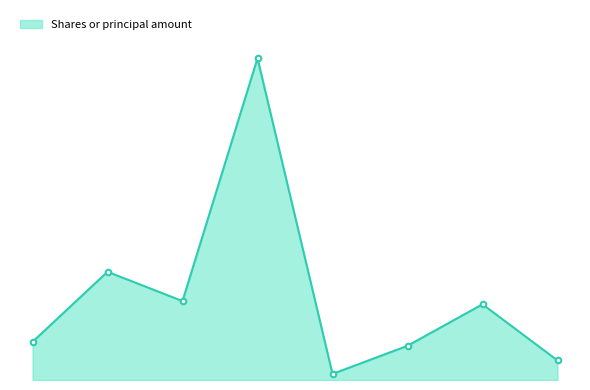

True or false: there are more than 2 points higher than both neighbors.

True